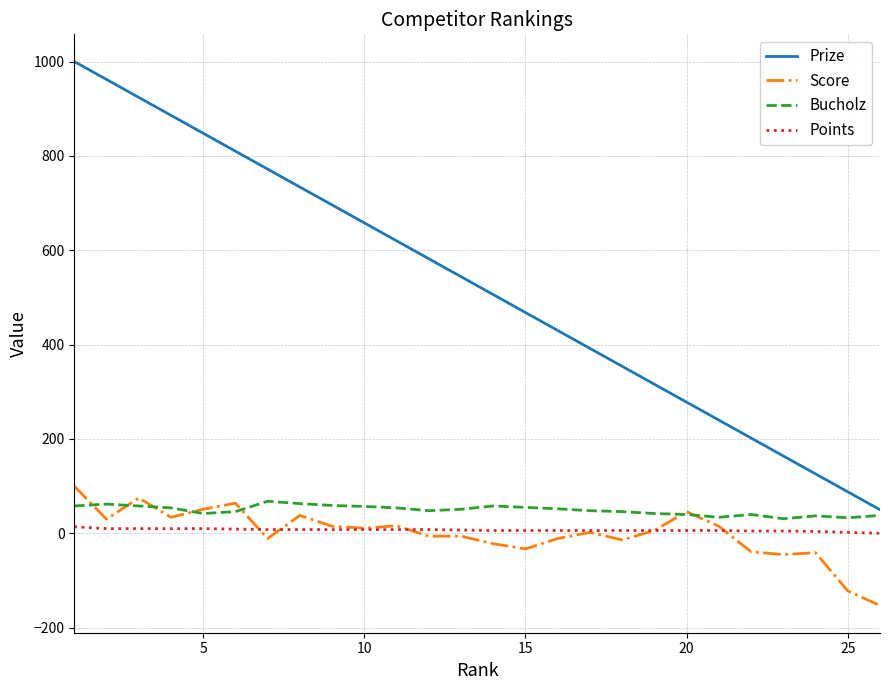

Which series has the largest total across all categories?

Prize